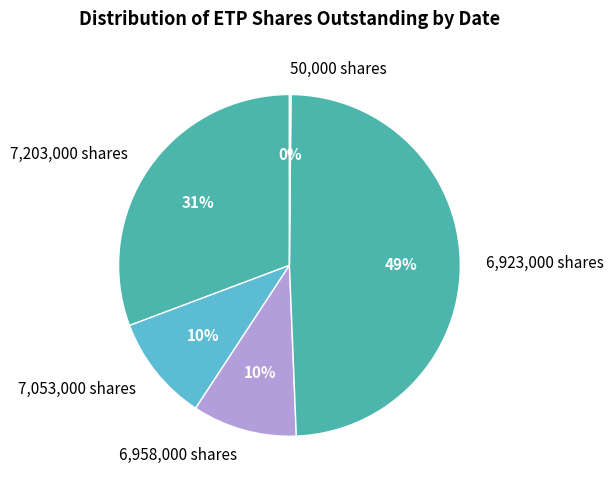

Is the sum of 7,053,000 shares and 6,958,000 shares greater than half?

No